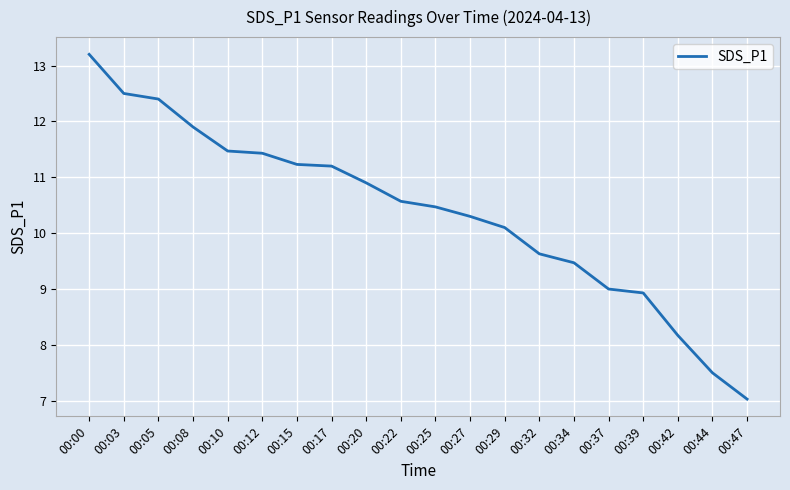

Count the number of data series in this chart.

1